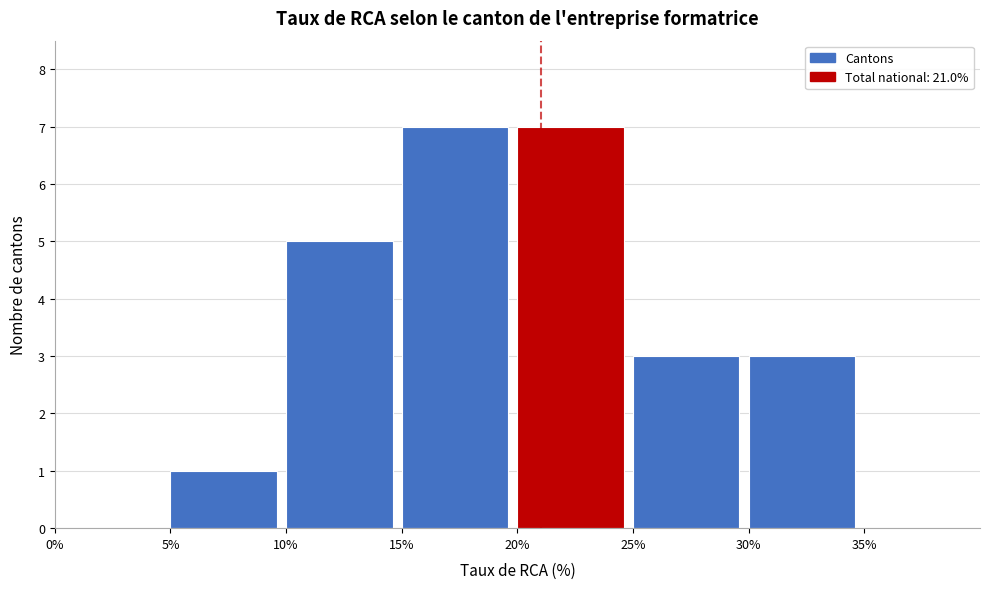

Reading left to right, transcribe this chart: for each bar, give the range it covers on the x-axis and its height. The values are not printed on the chart, so give them approximately, as read against the axis.

0% to 5%: 0
5% to 10%: 1
10% to 15%: 5
15% to 20%: 7
20% to 25%: 7
25% to 30%: 3
30% to 35%: 3